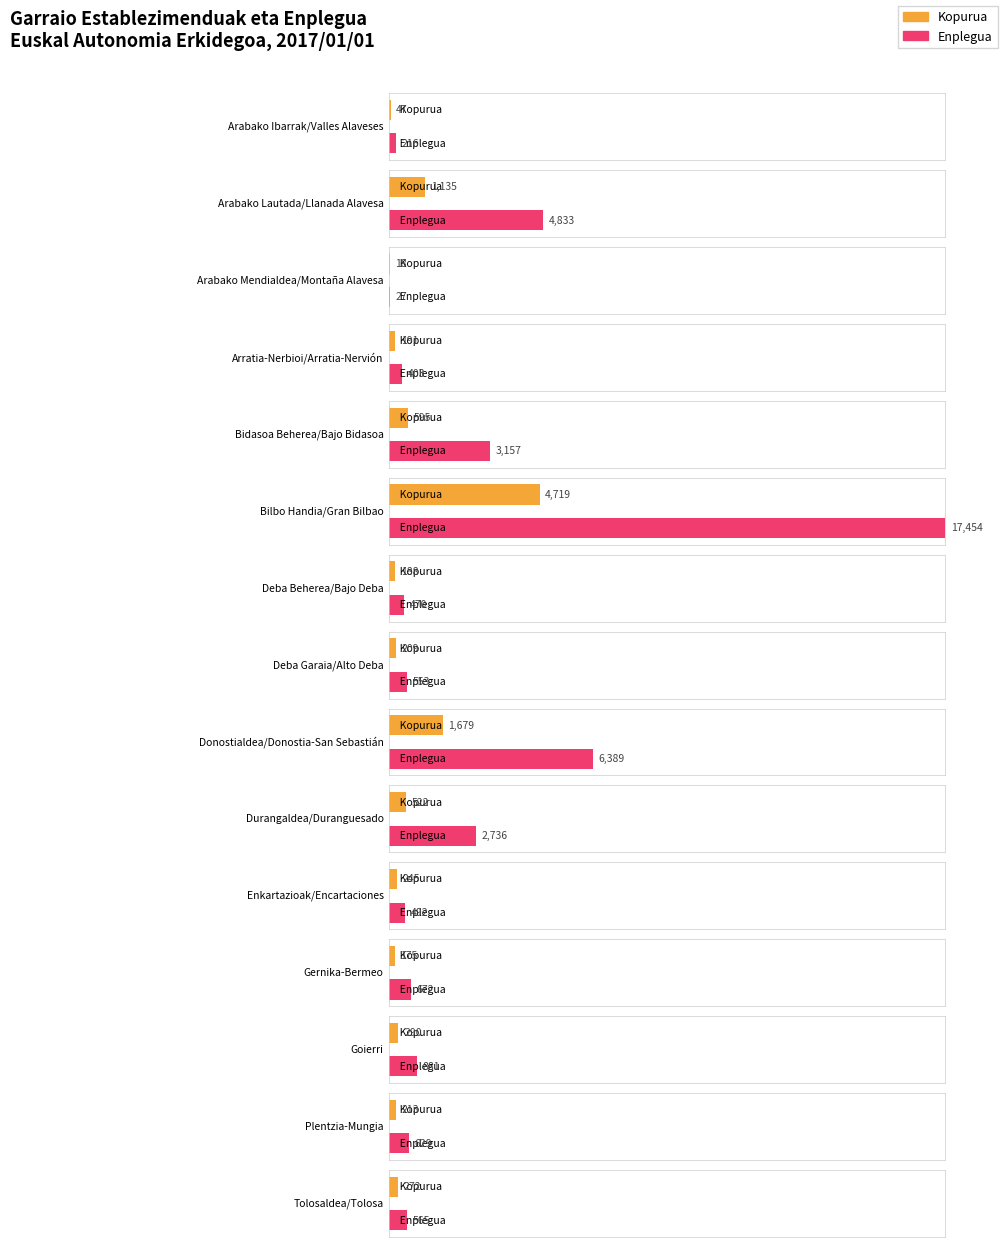

Rank the categories by Kopurua value from lowest to highest.

Arabako Mendialdea/Montaña Alavesa, Arabako Ibarrak/Valles Alaveses, Gernika-Bermeo, Deba Beherea/Bajo Deba, Arratia-Nerbioi/Arratia-Nervión, Deba Garaia/Alto Deba, Plentzia-Mungia, Enkartazioak/Encartaciones, Tolosaldea/Tolosa, Goierri, Durangaldea/Duranguesado, Bidasoa Beherea/Bajo Bidasoa, Arabako Lautada/Llanada Alavesa, Donostialdea/Donostia-San Sebastián, Bilbo Handia/Gran Bilbao